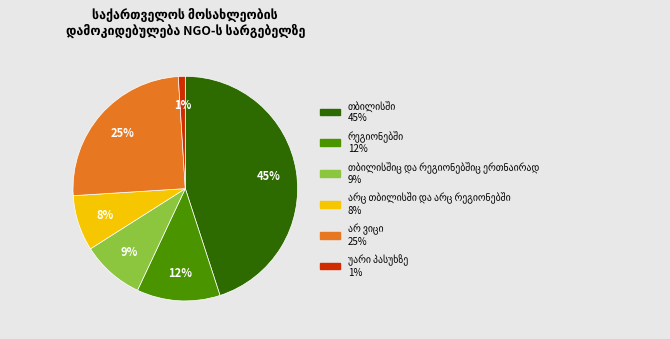

Is there any slice that represents more than half of the pie?

No